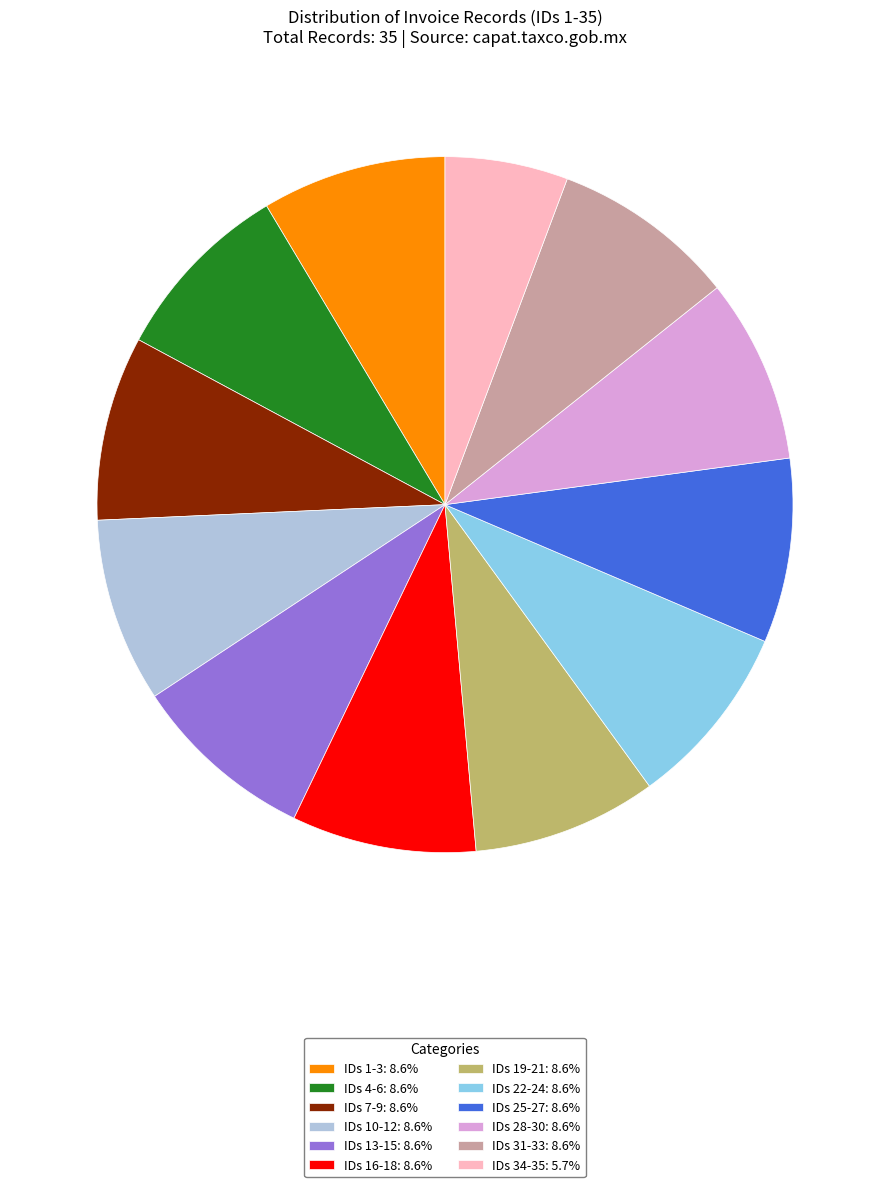

Combined, do IDs 4-6: 8.6% and IDs 7-9: 8.6% account for over 50%?

No